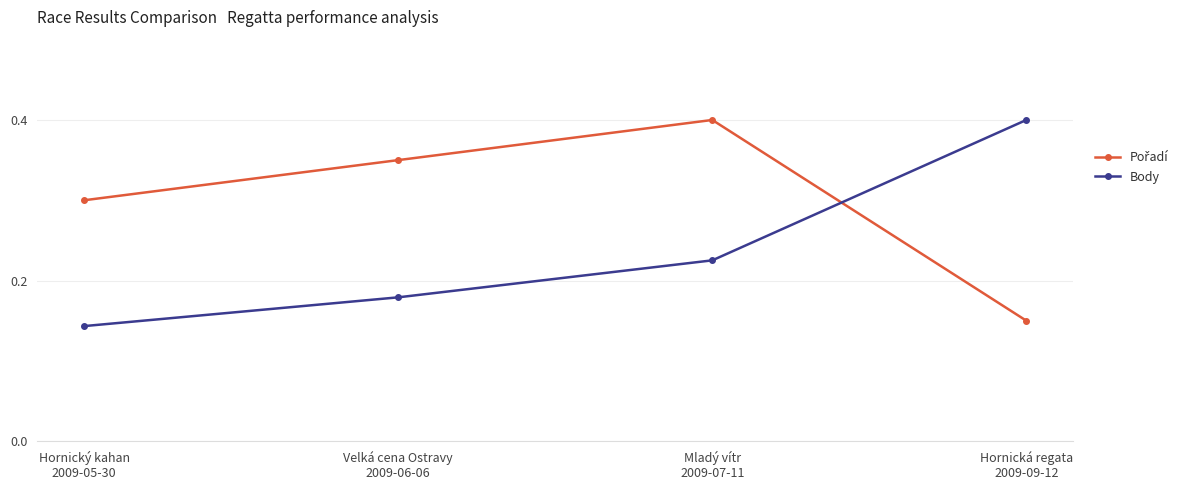

At how many categories does at least one series exceed 0?

4